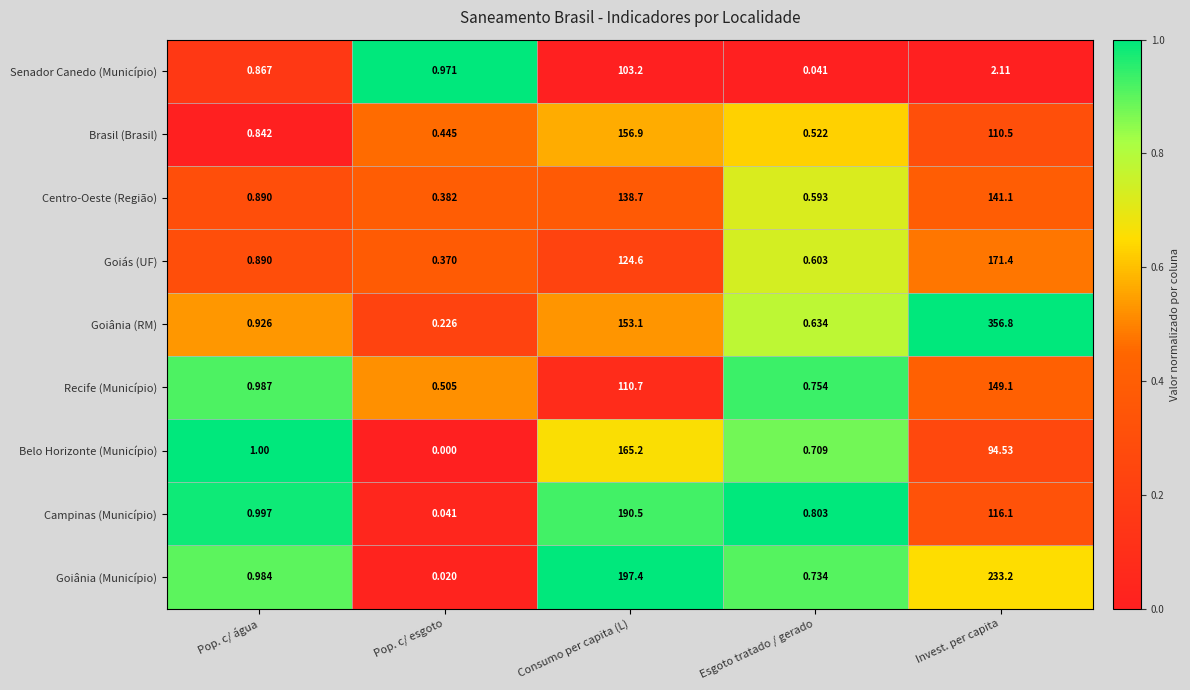

Which category has the highest value in the Goiânia (Município) series?

Invest. per capita